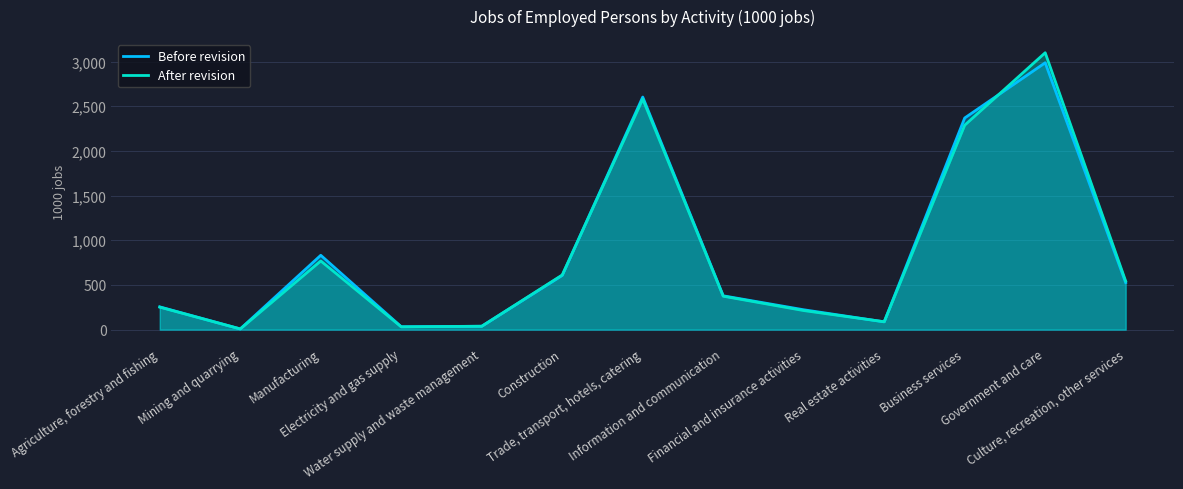

Between which two adjacent categories do After revision and Before revision first intersect?

Agriculture, forestry and fishing and Mining and quarrying